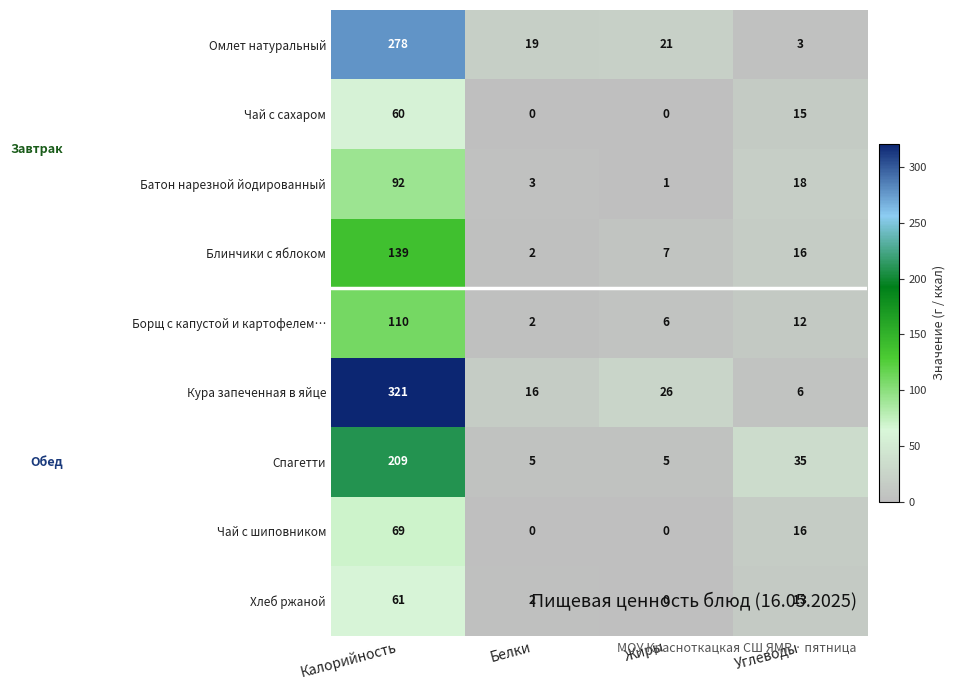

What is the difference between the Спагетти values at Калорийность and Жиры?

204